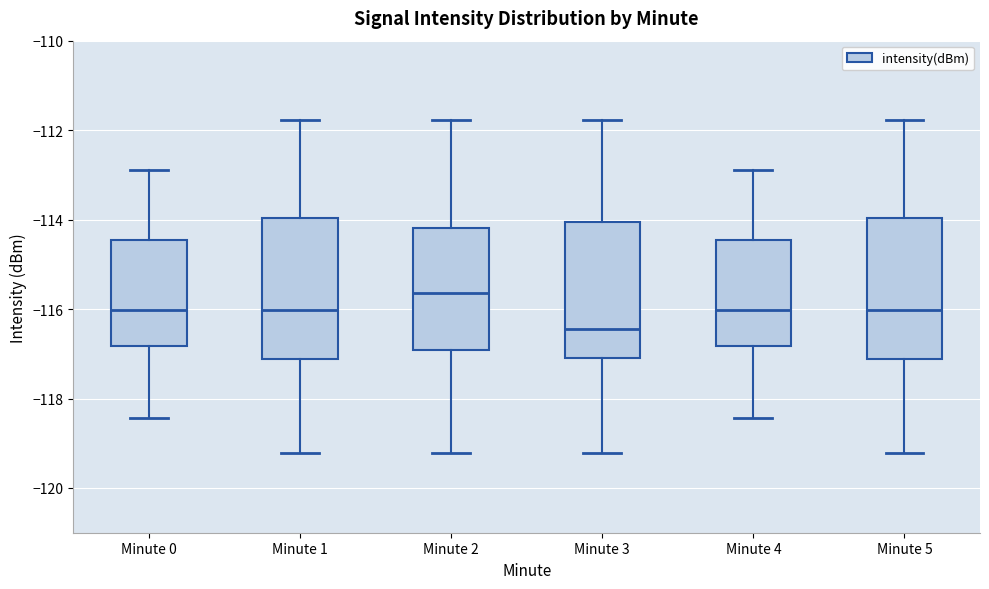

Where is the upper edge of the box for Minute 3 on the y-axis? The values are not printed on the chart, so give them approximately, as read against the axis.

-114.0